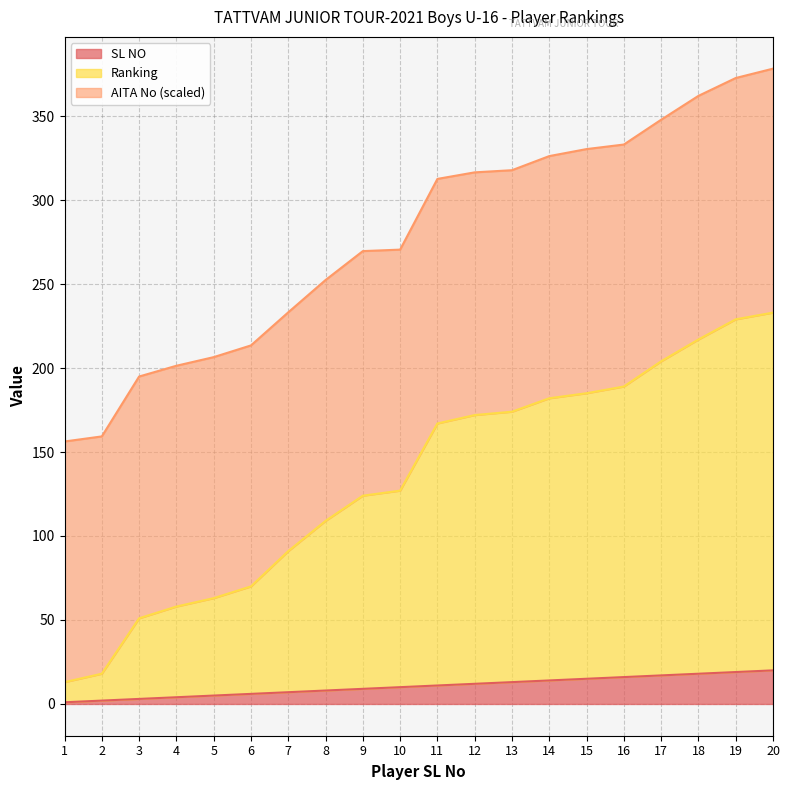

What is the maximum value shown in the chart?

378.2